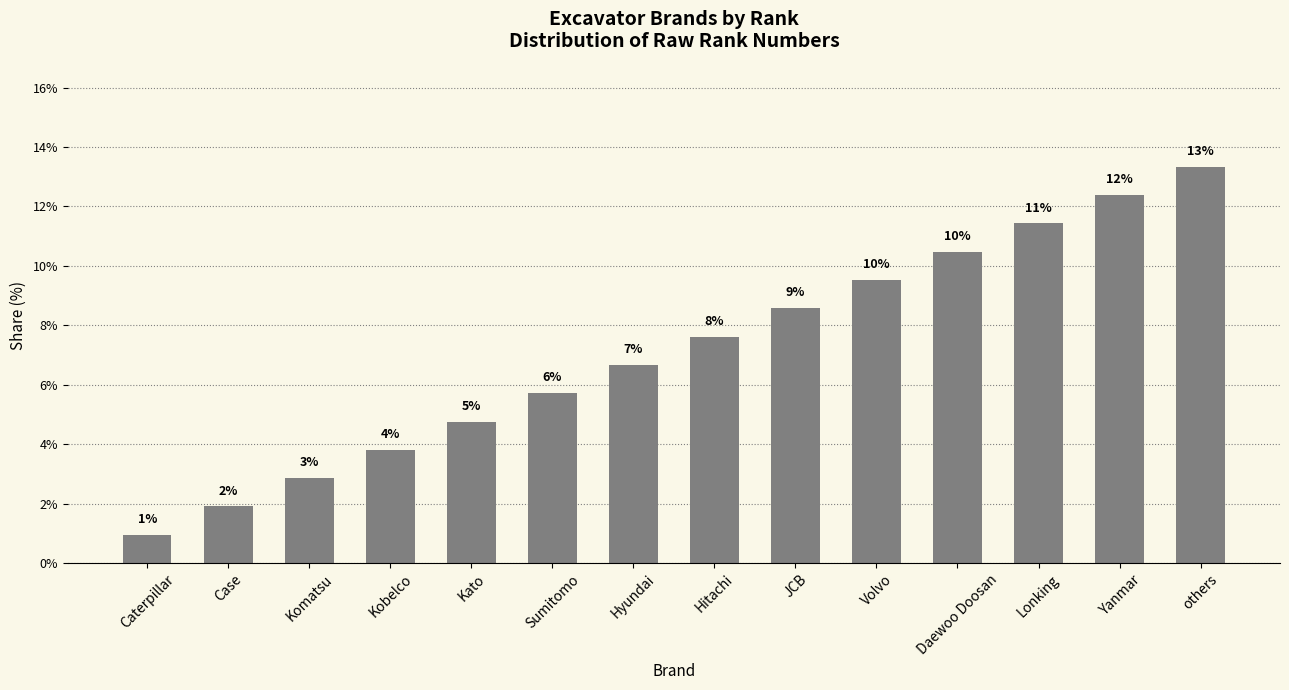

Where is the data nearest to the value 7?

Hyundai